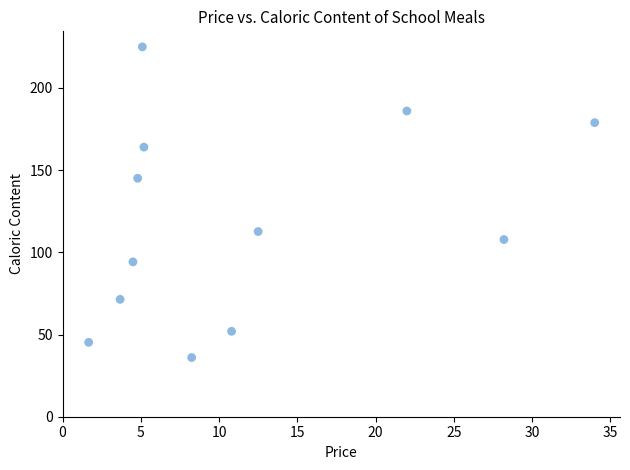

What is the average X value?

11.7